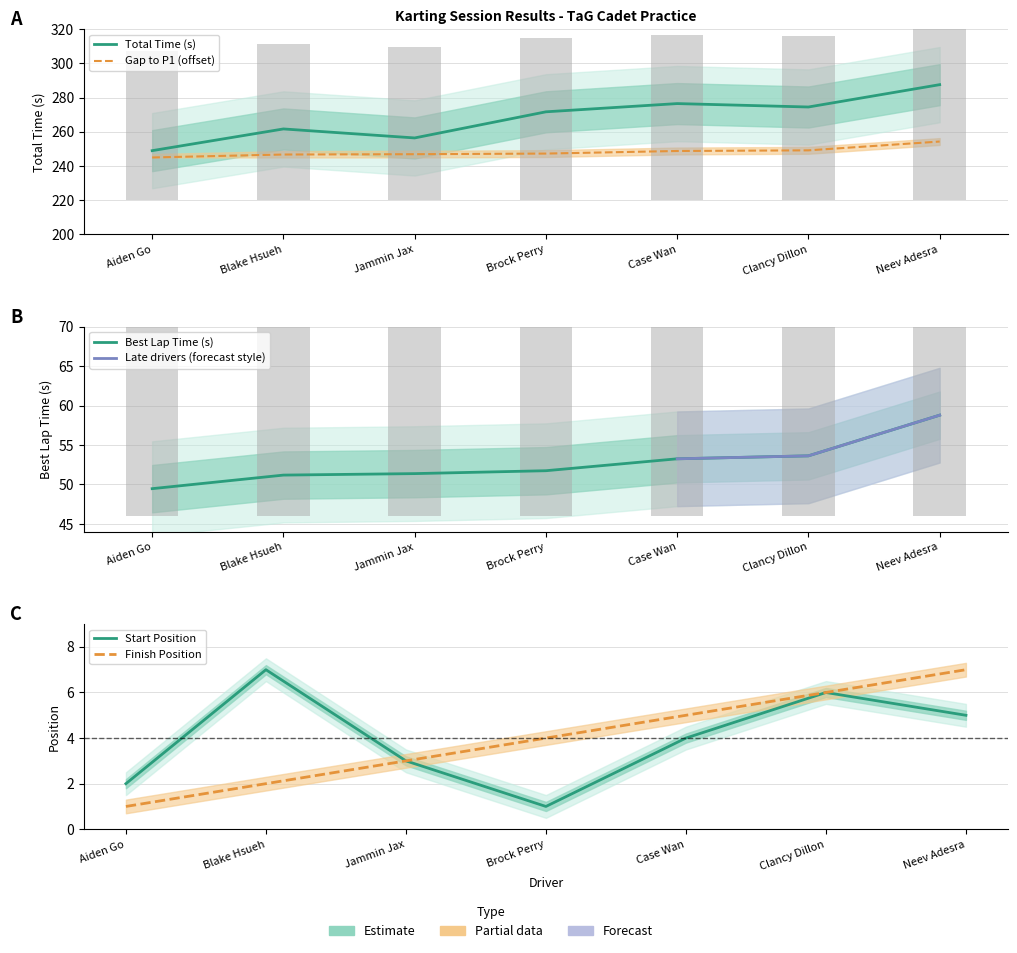

At which label is StartPos closest to 4?

Case Wan